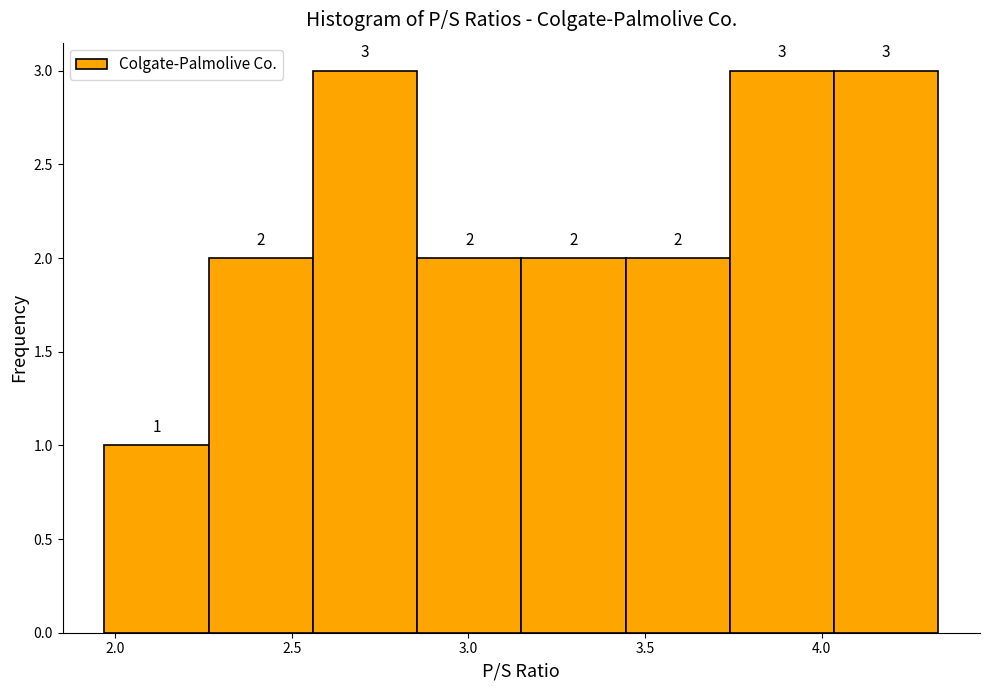

Reading left to right, transcribe this chart: for each bar, give the range it covers on the x-axis and its height. The bar edges are not printed on the chart, so give them approximately, as read against the axis.

1.970 to 2.265: 1
2.265 to 2.560: 2
2.560 to 2.855: 3
2.855 to 3.150: 2
3.150 to 3.445: 2
3.445 to 3.740: 2
3.740 to 4.035: 3
4.035 to 4.330: 3